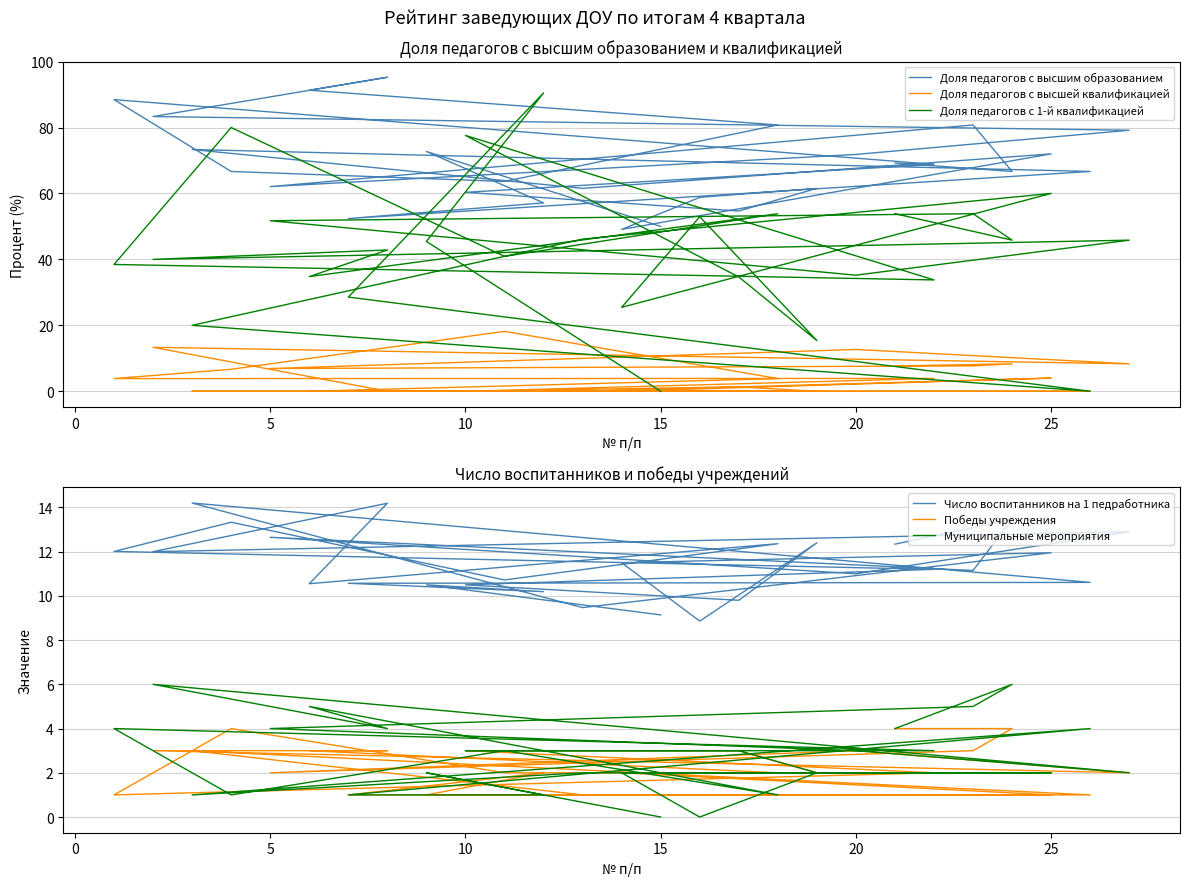

True or false: Победы учреждения and Муниципальные мероприятия cross at least once.

True